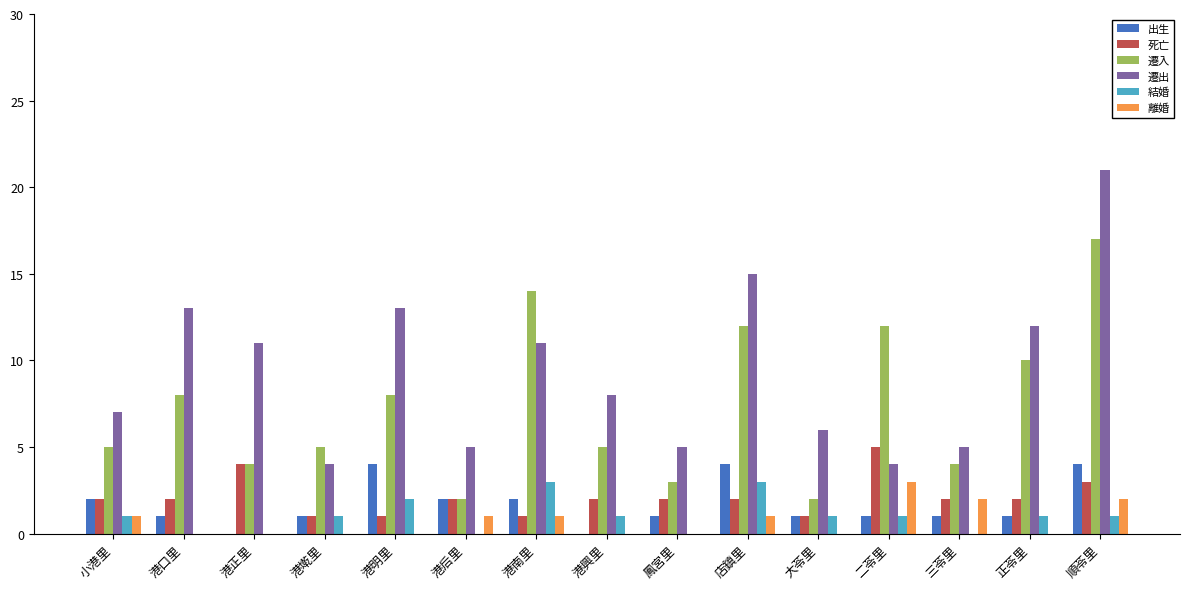

Between 小港里 and 二苓里, which series saw the biggest shift?

遷入